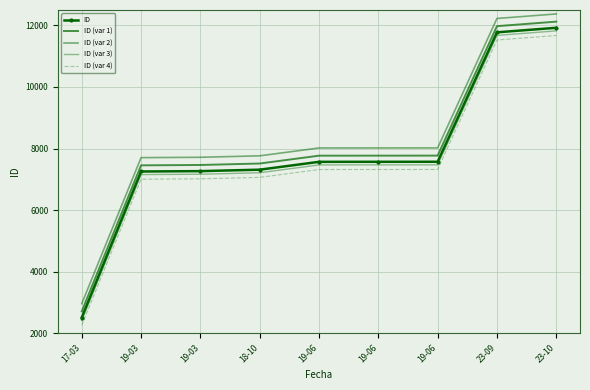

What are all the series names shown in the legend?

ID, ID (var 1), ID (var 2), ID (var 3), ID (var 4)